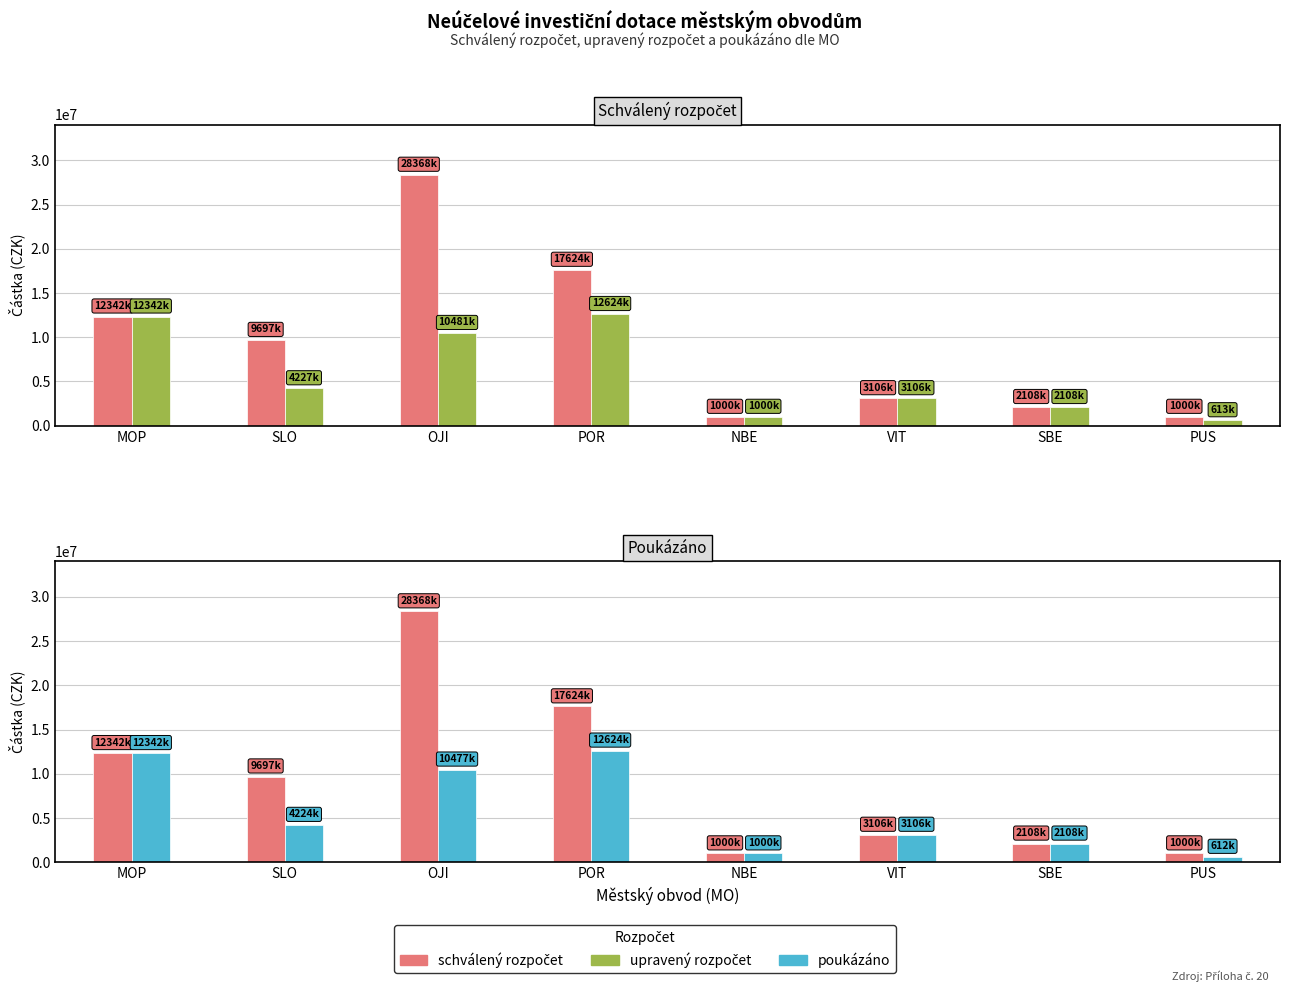

What is the sum of all upravený rozpočet values?

46501000.0